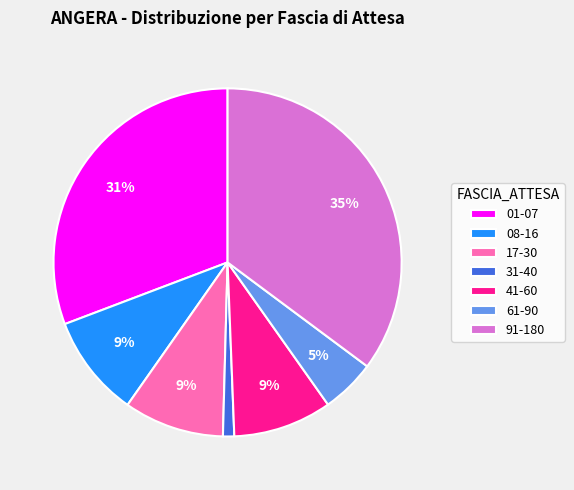

Is there any slice that represents more than half of the pie?

No